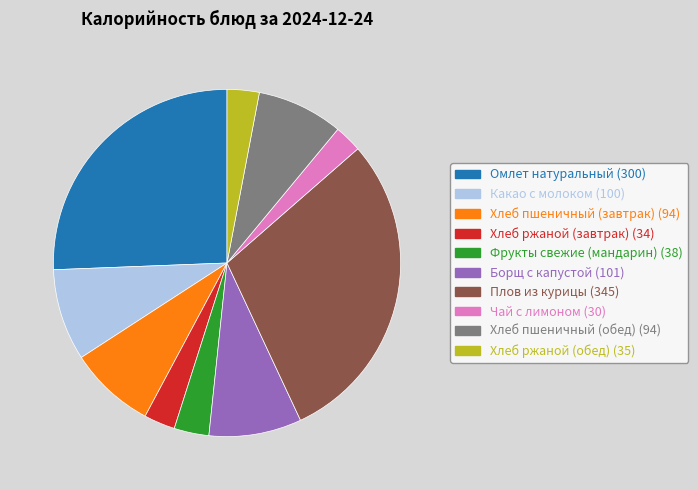

True or false: Хлеб пшеничный (завтрак) accounts for 8% of the total.

True